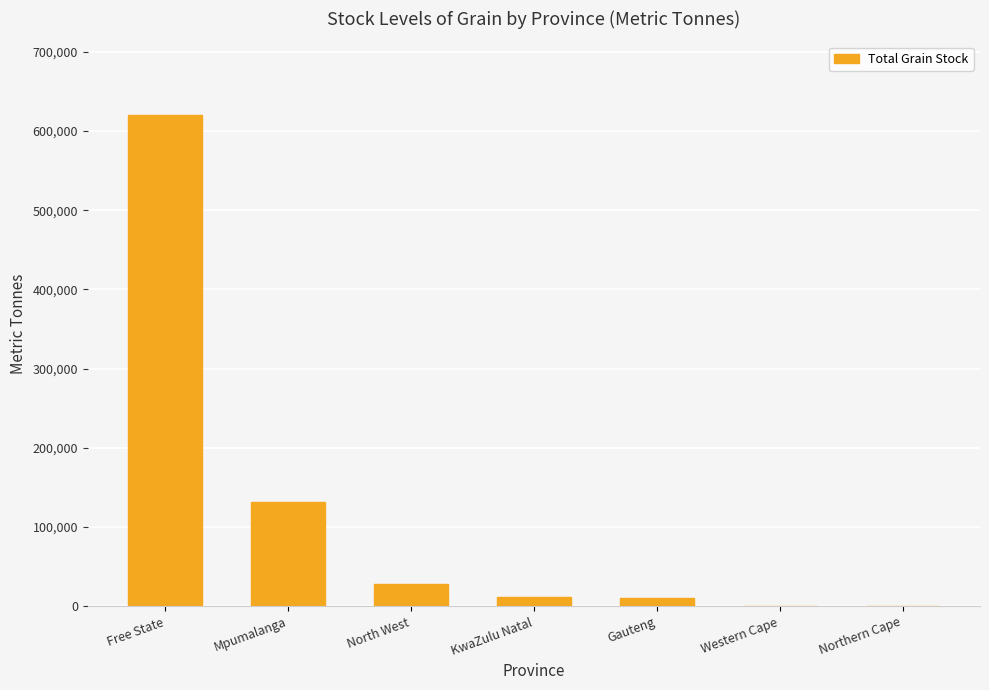

What is the change in value from North West to Northern Cape?

-27950